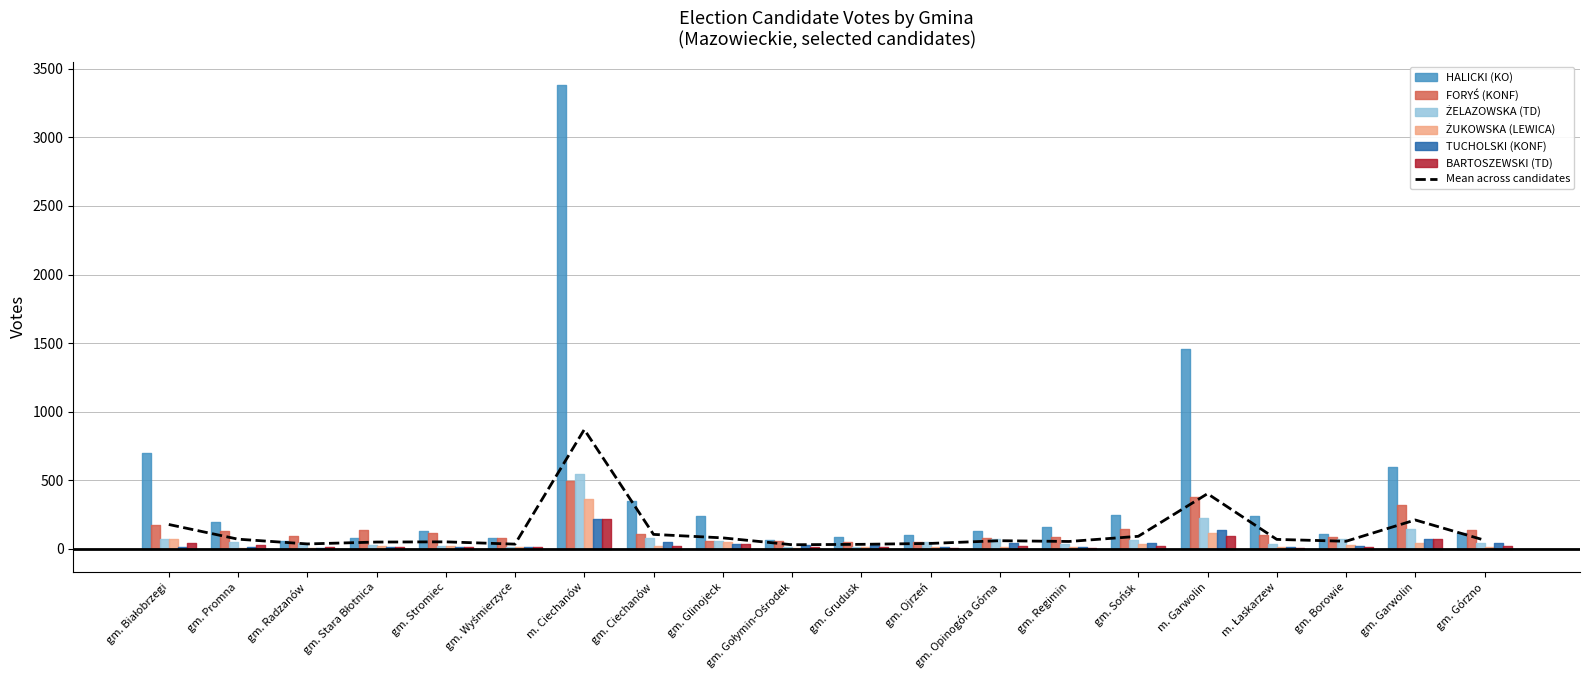

What position from the right is gm. Ojrzeń?

9